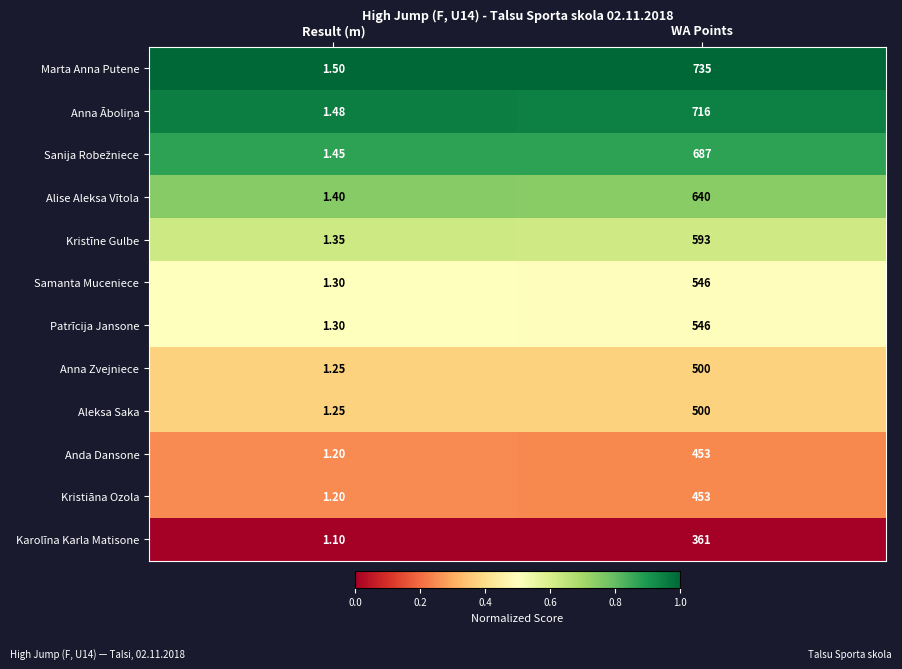

Is the value of Kristīne Gulbe at WA Points greater than the value of Alise Aleksa Vītola at Result (m)?

Yes